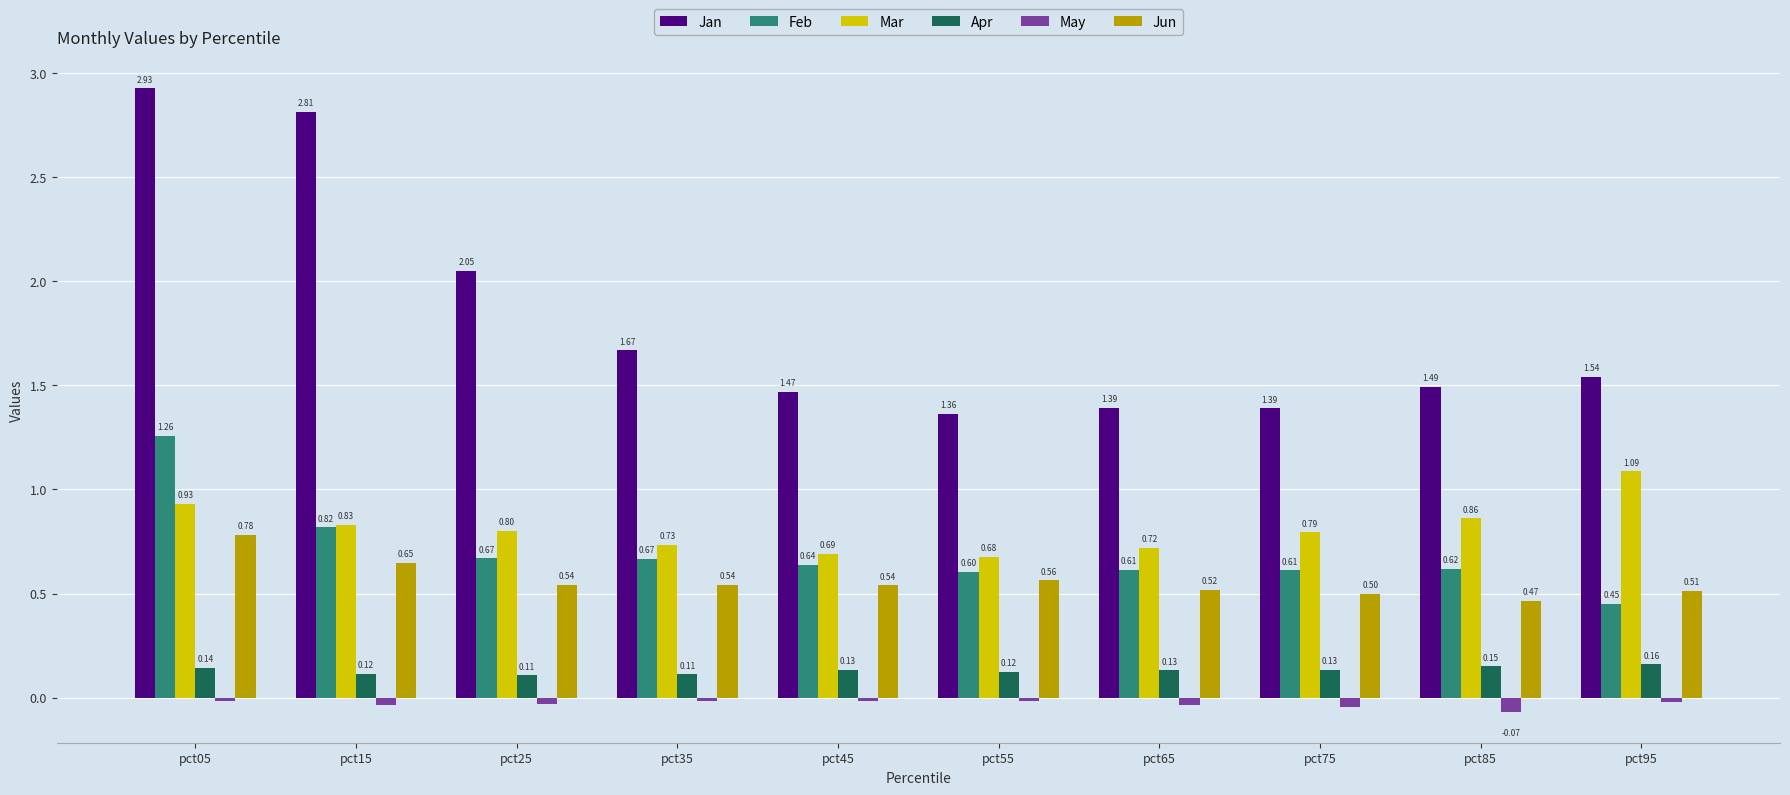

What is the total value across all series at pct05?

6.0